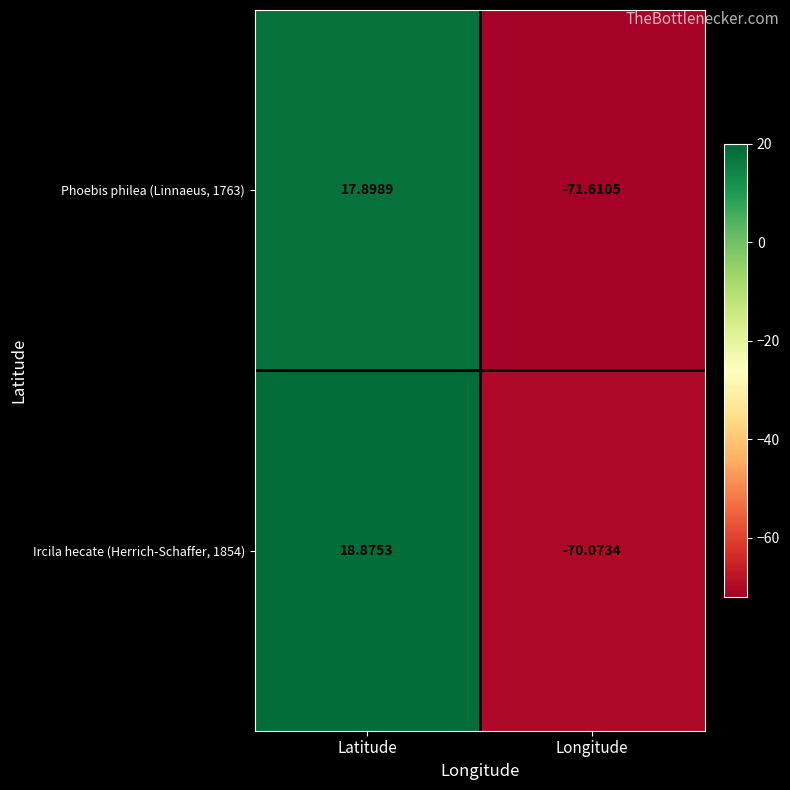

At which label does Ircila hecate (Herrich-Schaffer, 1854) reach its peak?

Latitude